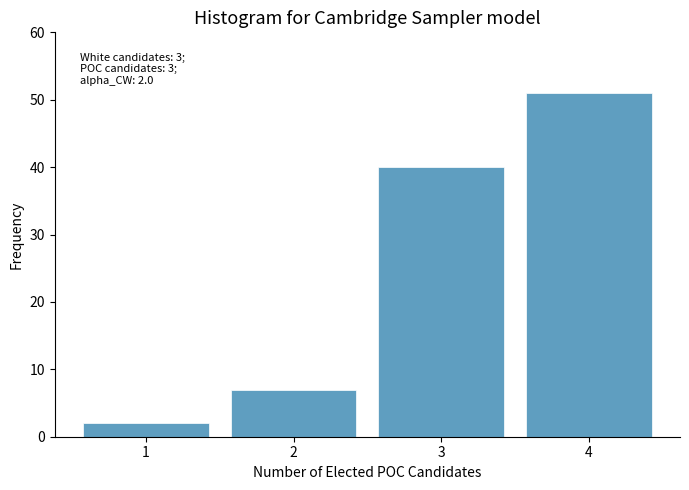

Reading left to right, what are all the values shown in this chart?

1=2	2=7	3=40	4=51